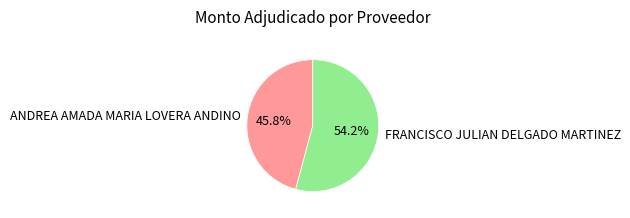

How much of the chart is everything except FRANCISCO JULIAN DELGADO MARTINEZ?

45.8%